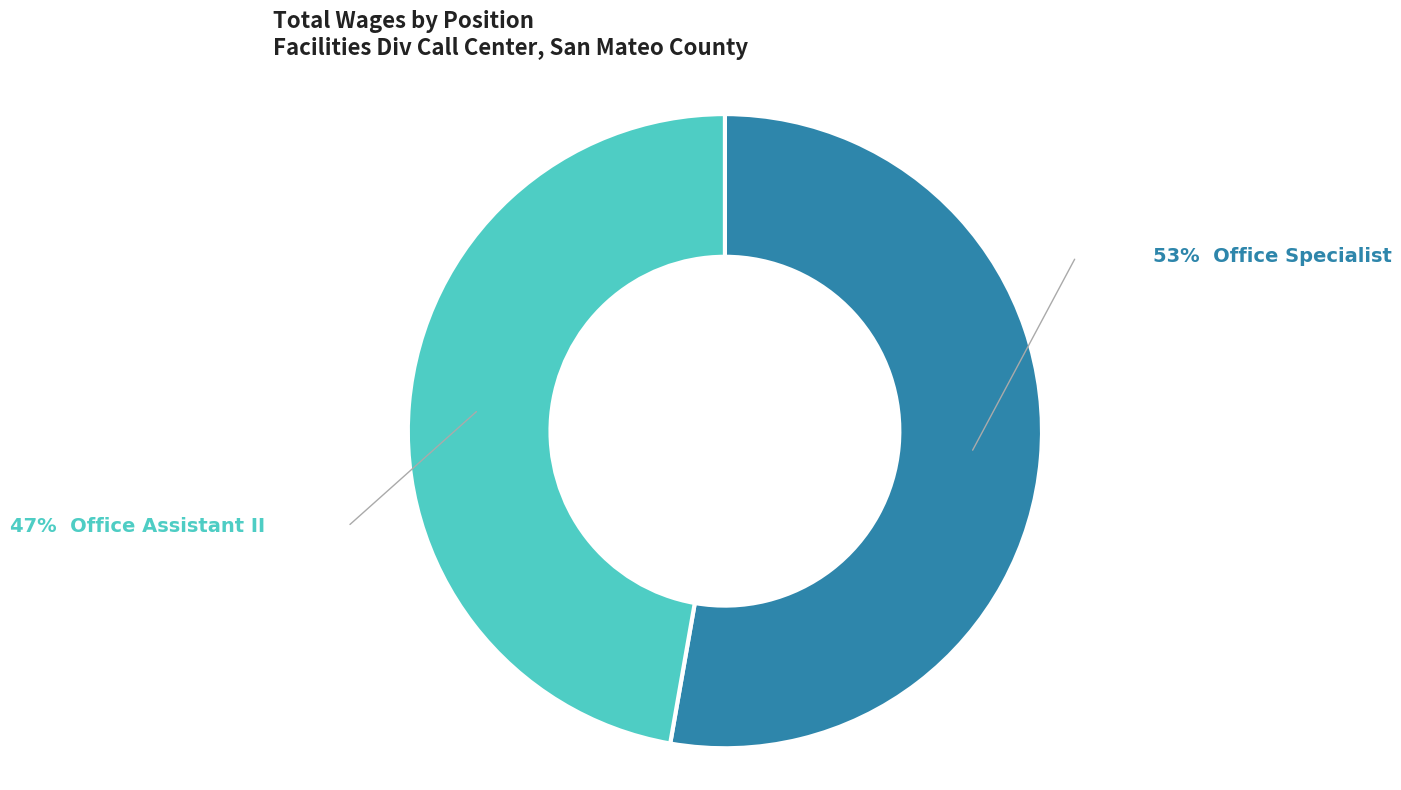

Is there a majority slice in this chart?

Yes